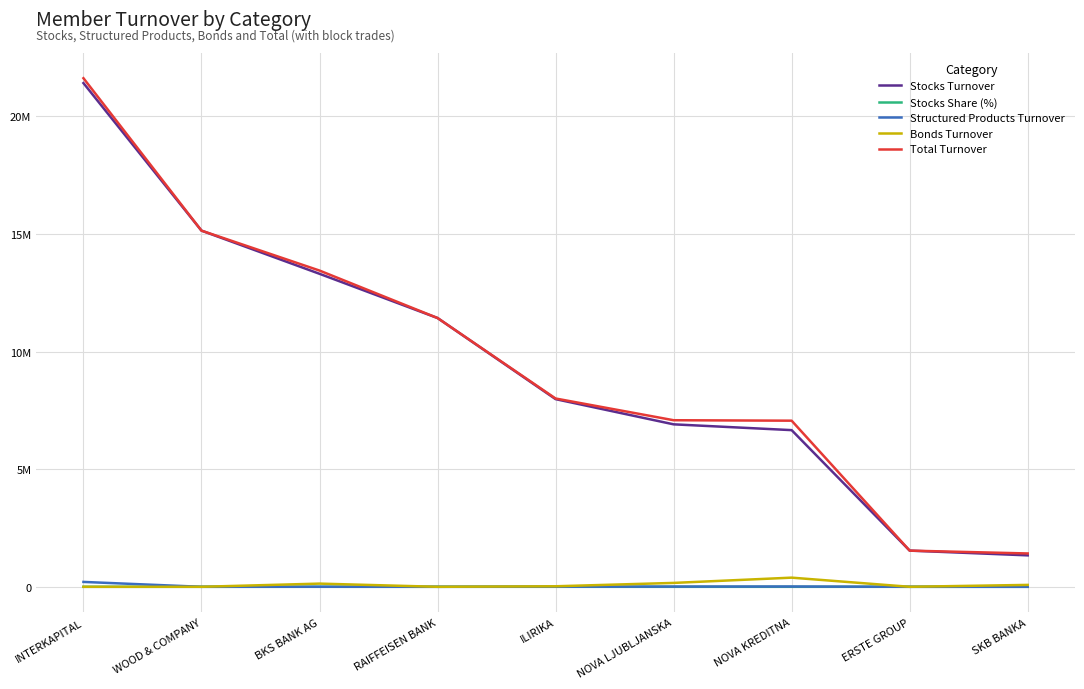

What are all the series names shown in the legend?

Stocks Turnover, Stocks Share (%), Structured Products Turnover, Bonds Turnover, Total Turnover